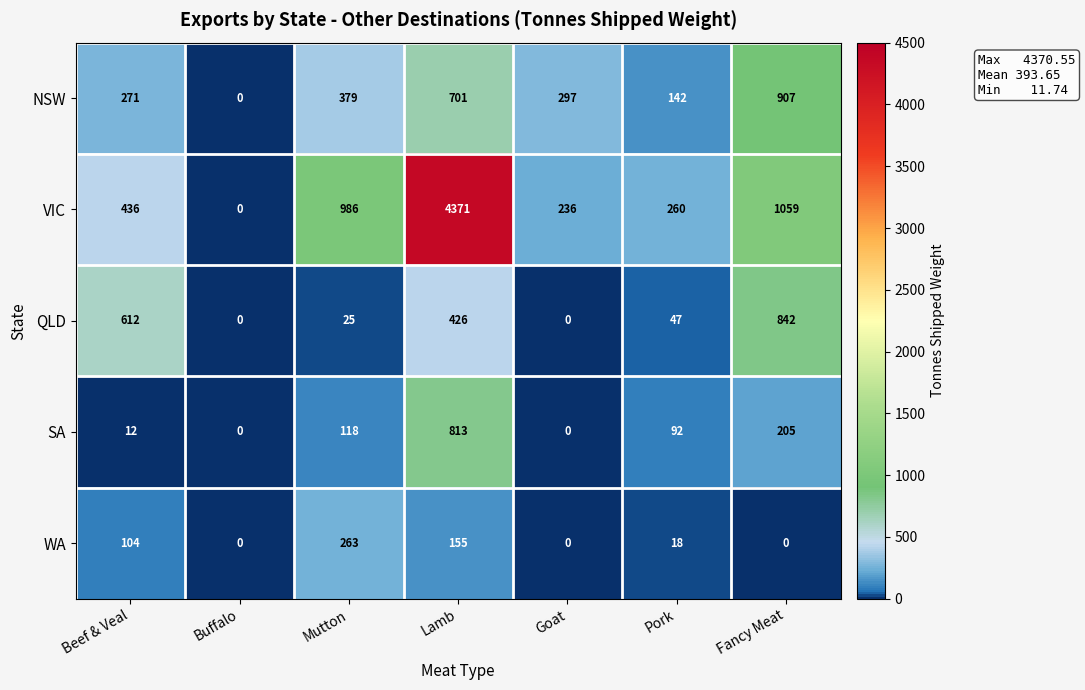

Count the number of data series in this chart.

5